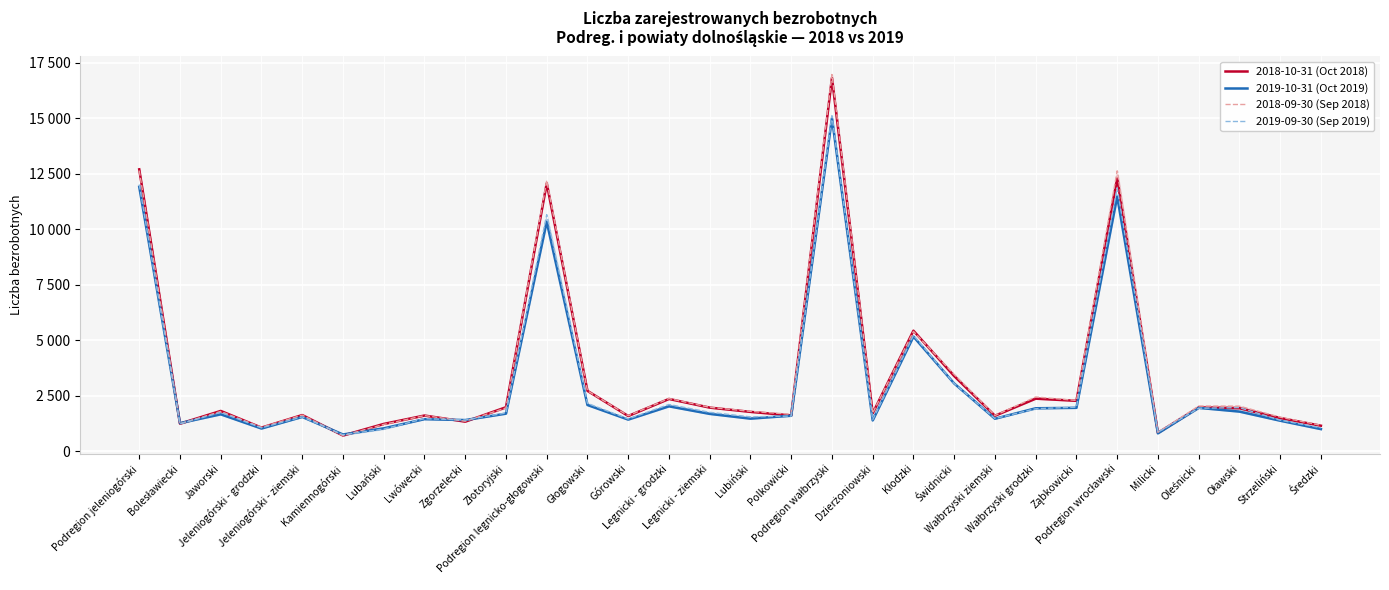

What is the difference between the 2019-10-31 (Oct 2019) values at Podregion wrocławski and Ząbkowicki?

9513